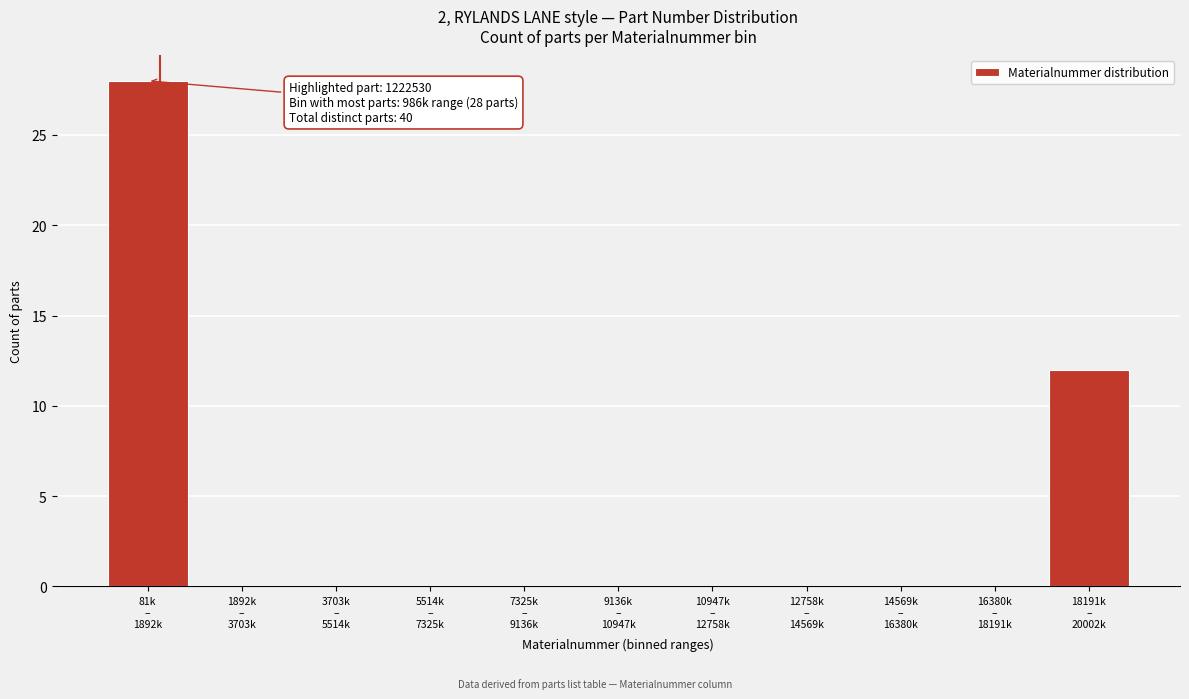

What is the greatest value displayed?

28